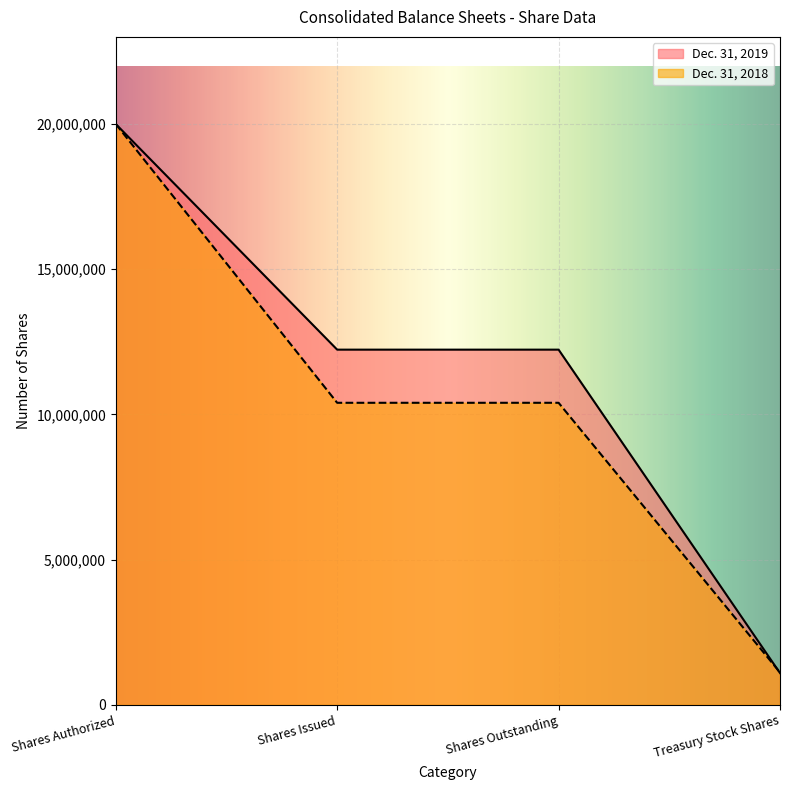

True or false: Dec. 31, 2018 and Dec. 31, 2019 intersect in this chart.

True